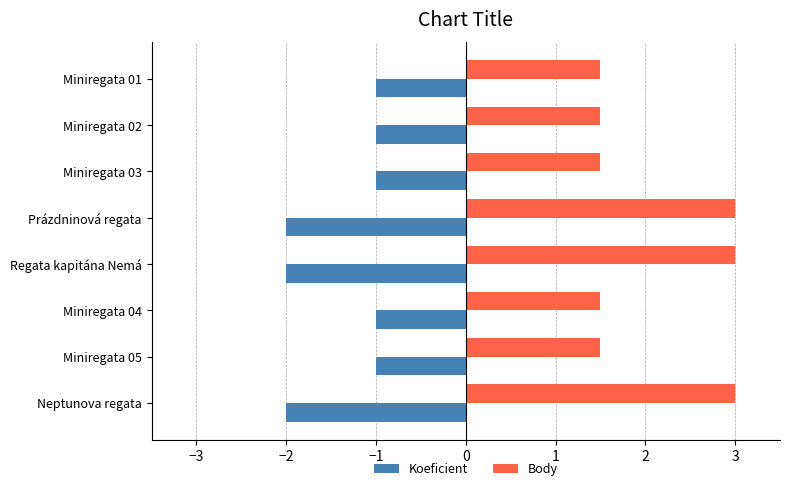

Is it true that Koeficient equals -1.0 at Miniregata 02?

True